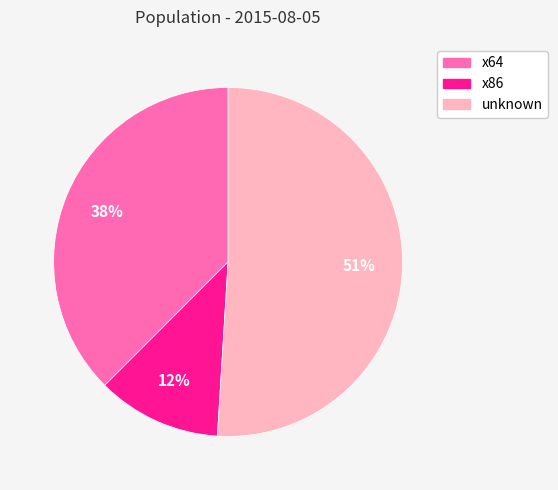

What percentage is the x86 slice, to the nearest percent?

12%